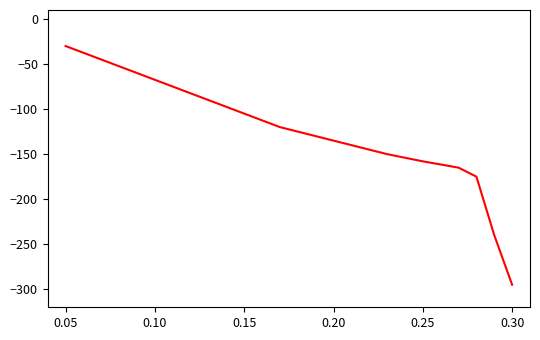

What is the difference between the maximum and minimum values?

265